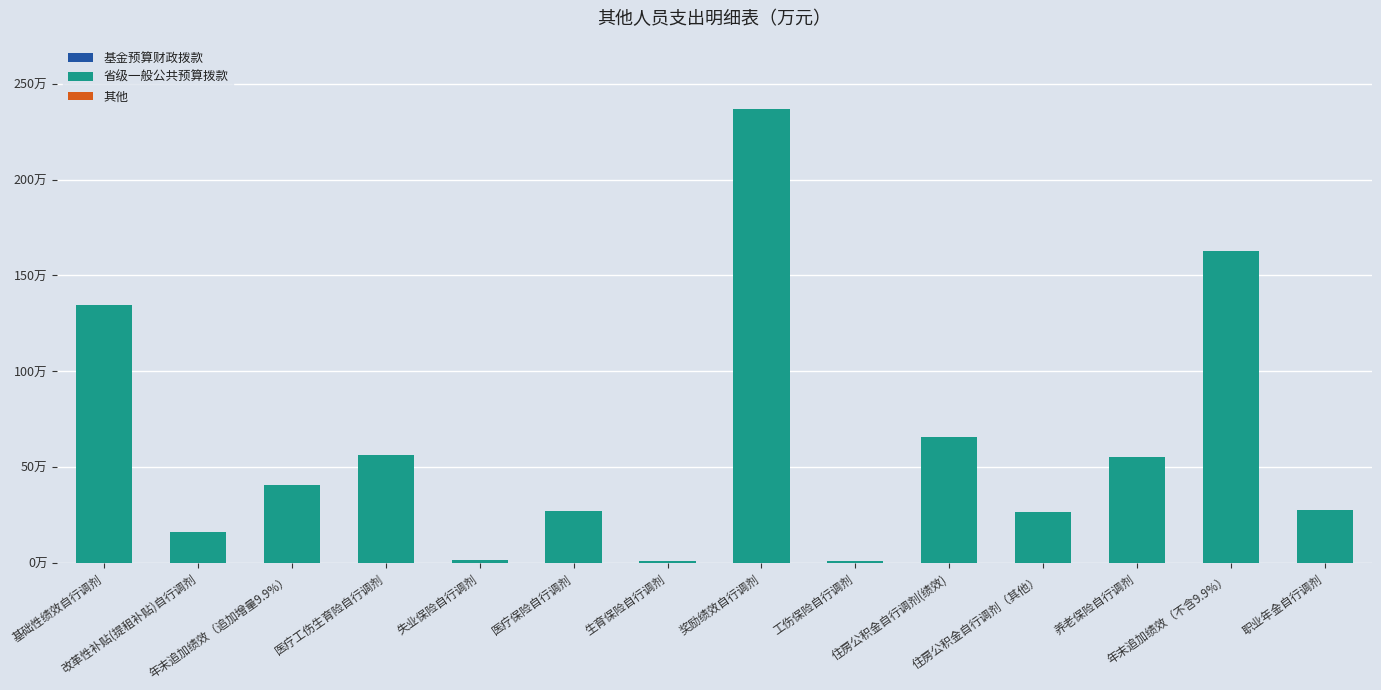

Does the chart contain any negative values?

No